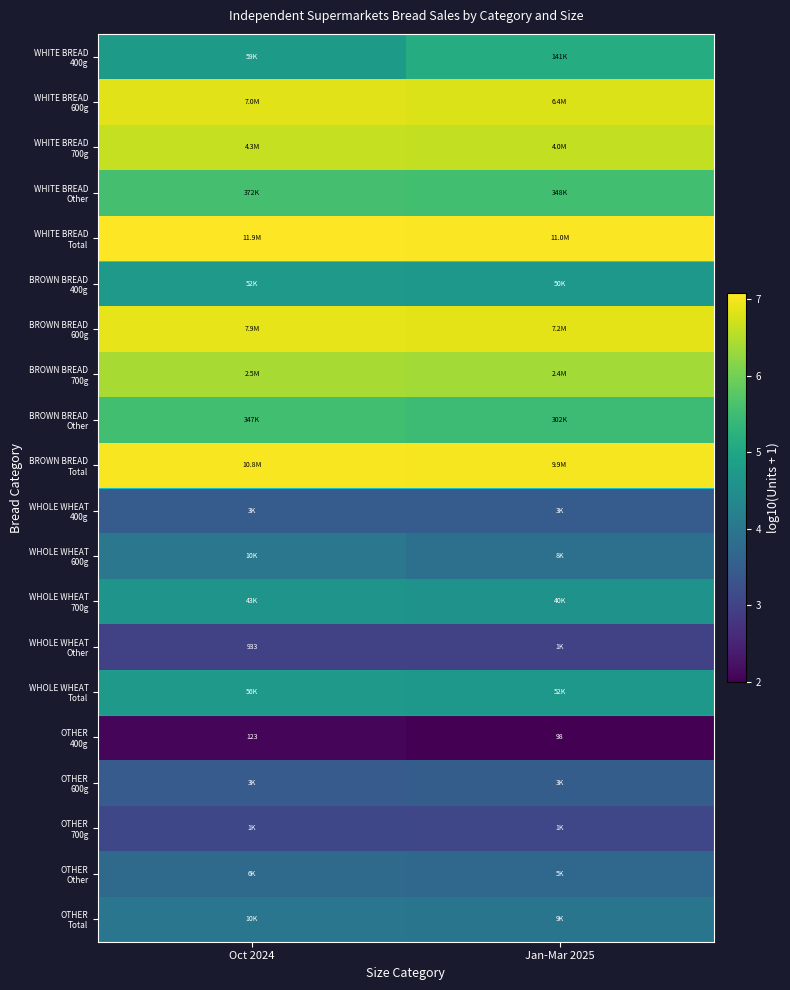

Count the WHITE BREAD Other values in the range 5 to 6.

2